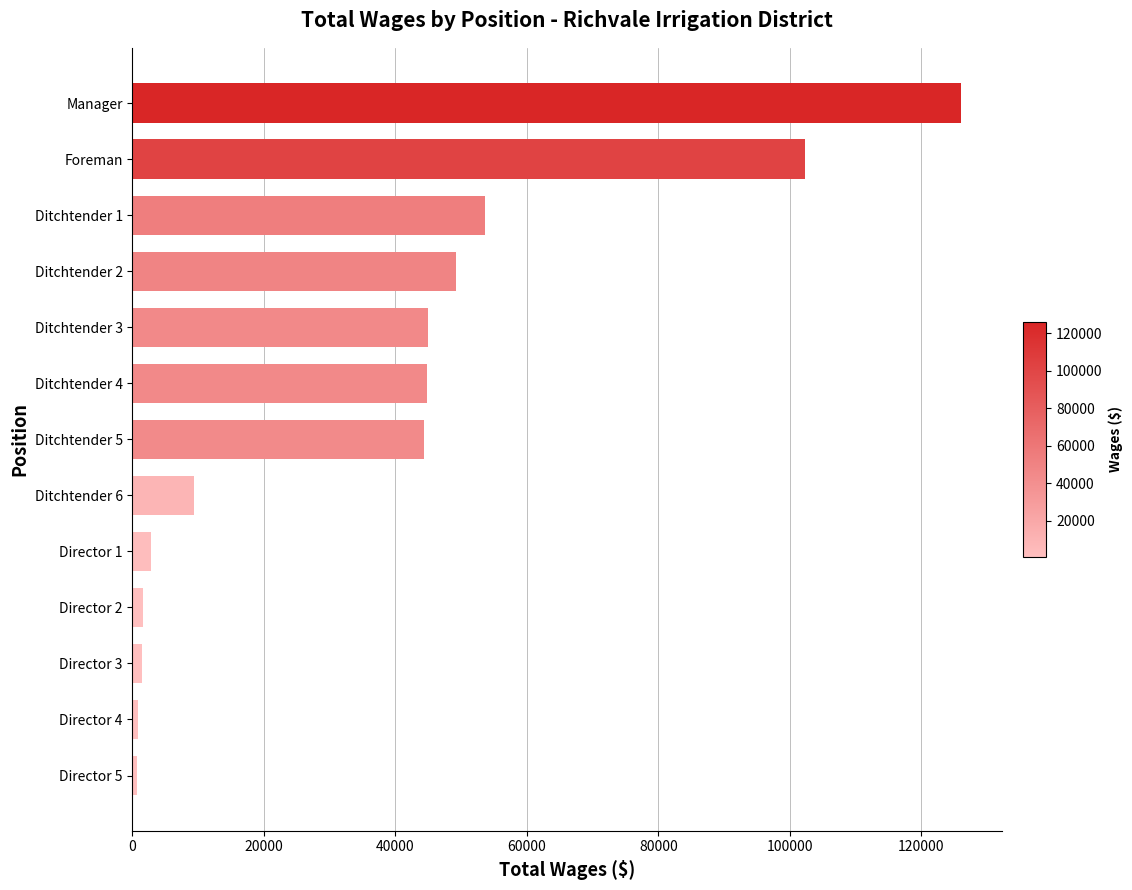

The value at Manager is 125962. True or false?

True